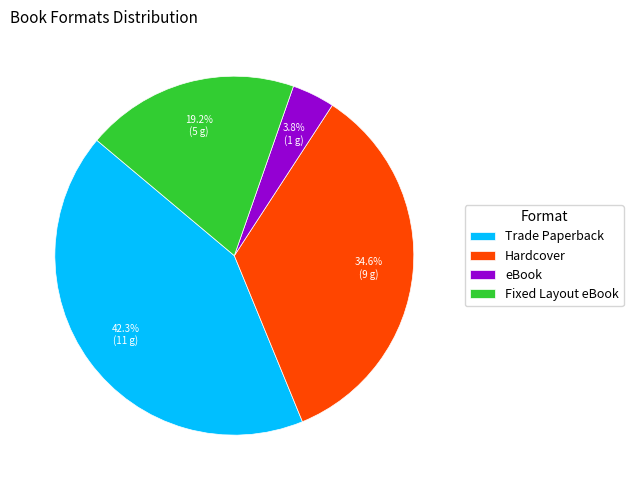

To the nearest percent, what percentage of the pie is Fixed Layout eBook?

19%